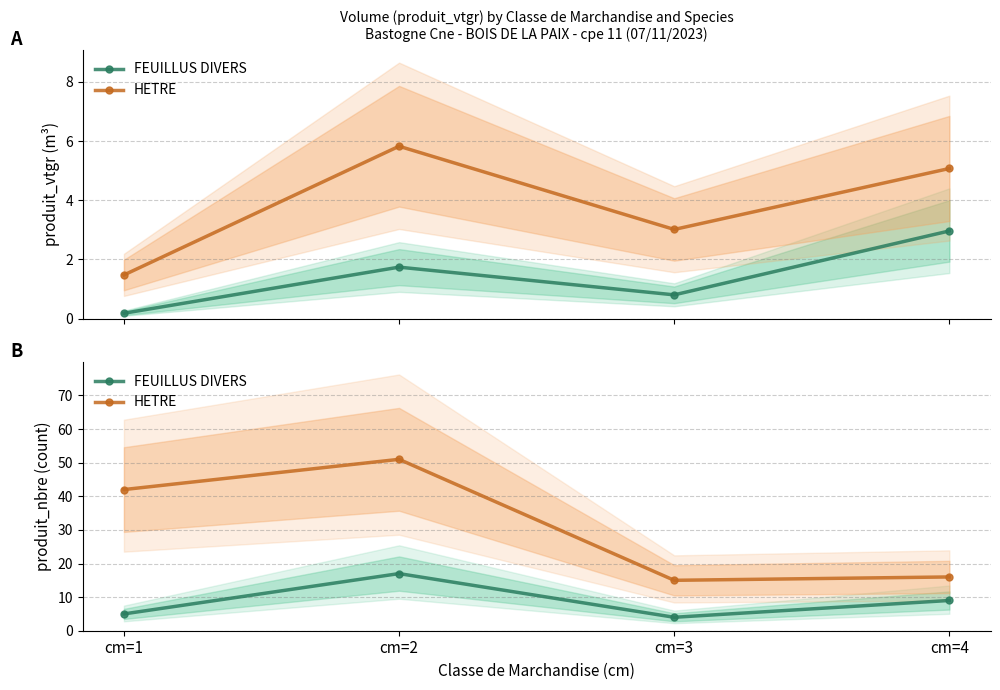

What are all the series names shown in the legend?

FEUILLUS DIVERS, HETRE